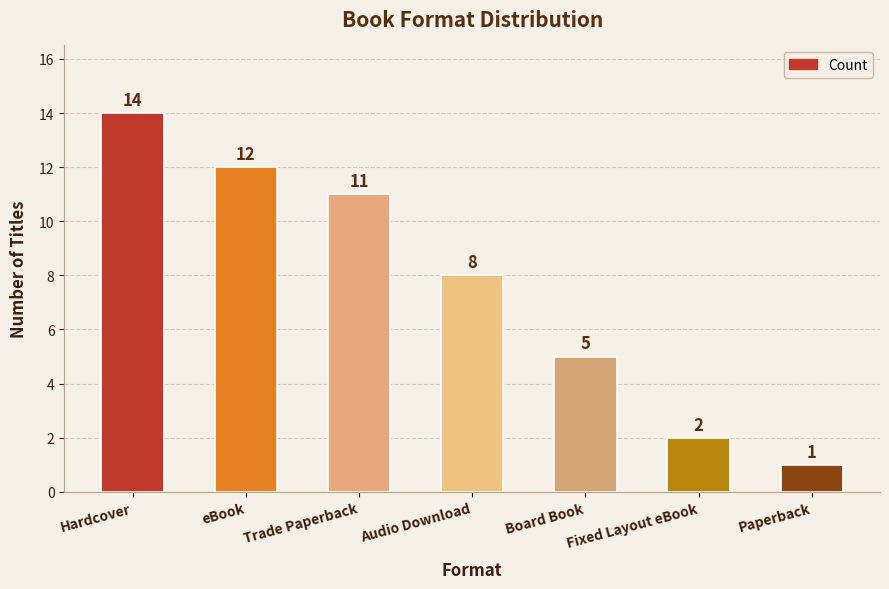

True or false: the data shows 2 at Fixed Layout eBook.

True